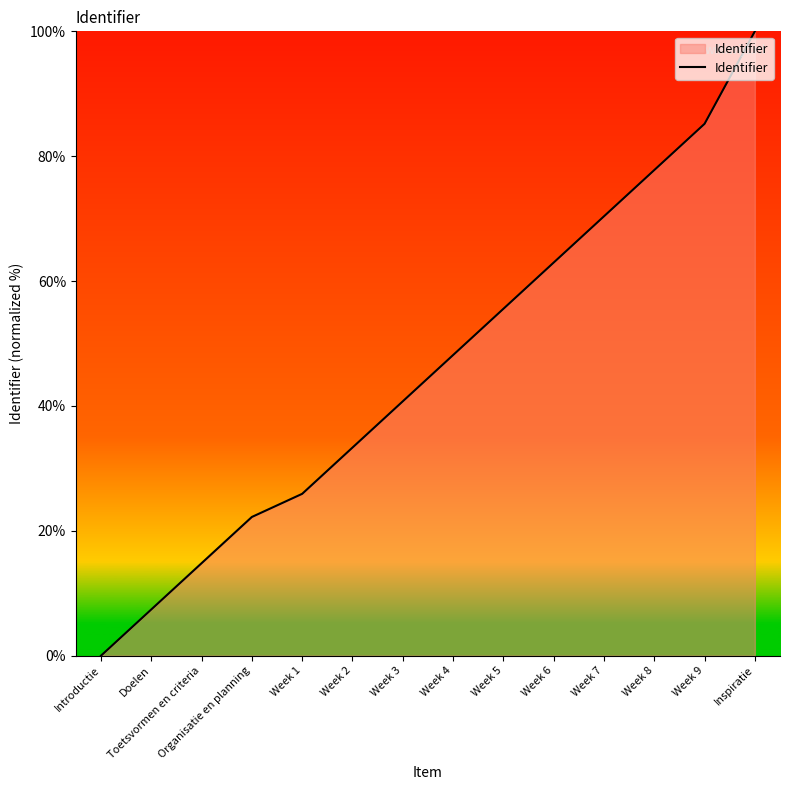

Reading right to left, transcribe all the data shown in this chart.

Inspiratie=100.0	Week 9=85.2	Week 8=77.8	Week 7=70.4	Week 6=63.0	Week 5=55.6	Week 4=48.1	Week 3=40.7	Week 2=33.3	Week 1=25.9	Organisatie en planning=22.2	Toetsvormen en criteria=14.8	Doelen=7.4	Introductie=0.0